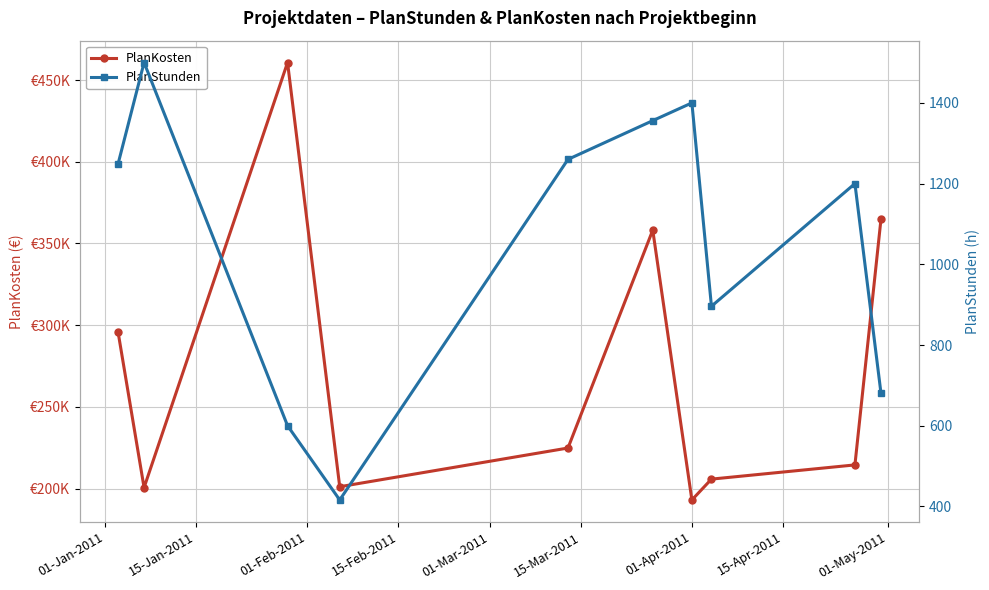

Is it true that PlanKosten equals 296066 at 01-Jan-2011?

True